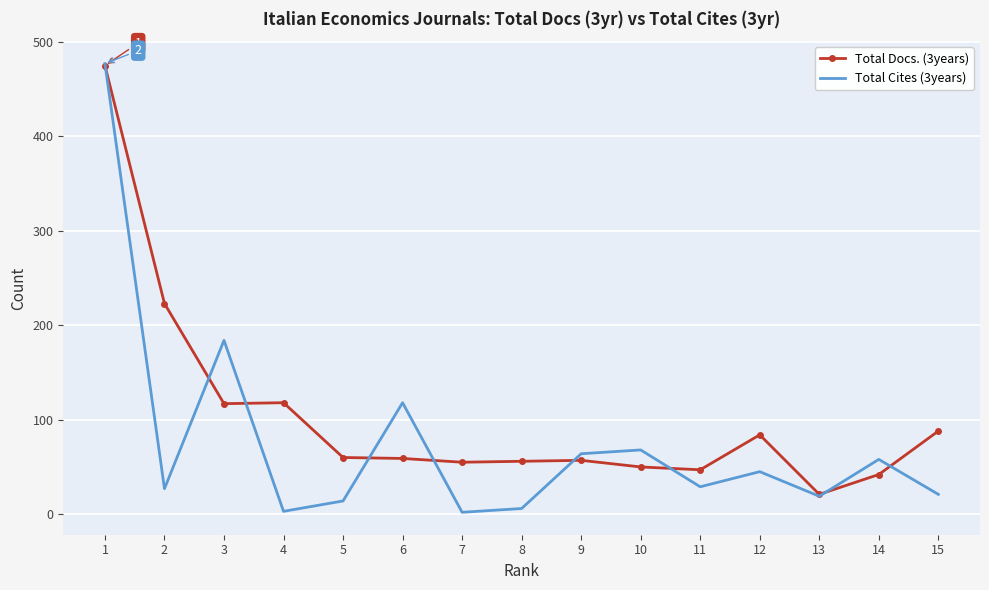

Which series has the largest total across all categories?

Total Docs. (3years)